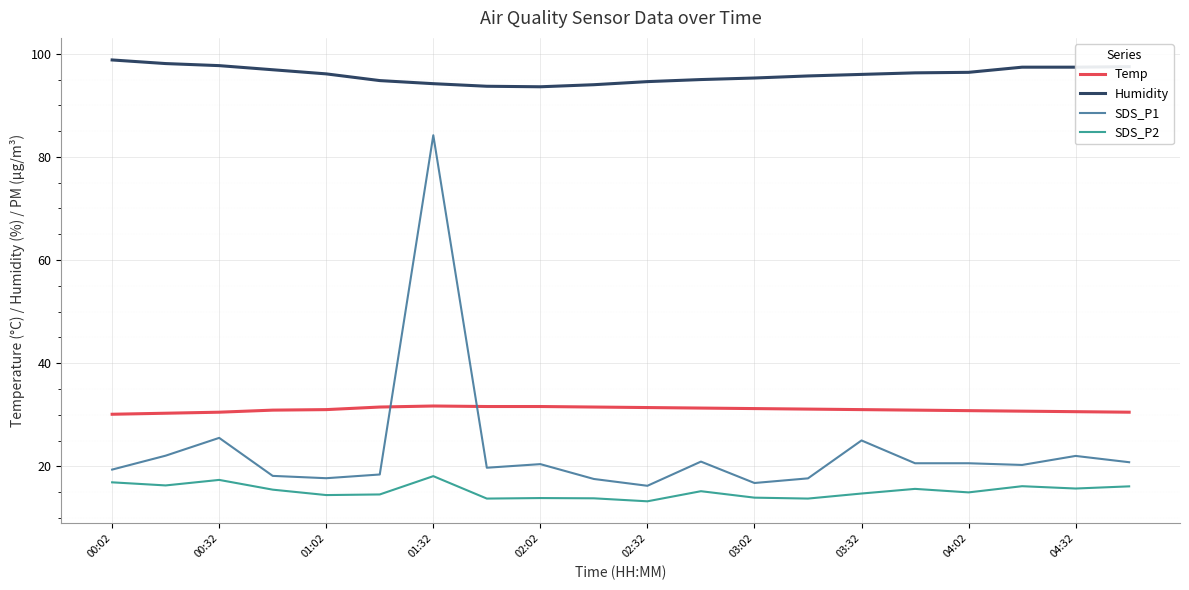

What is the highest value of the SDS_P2 series?

18.1